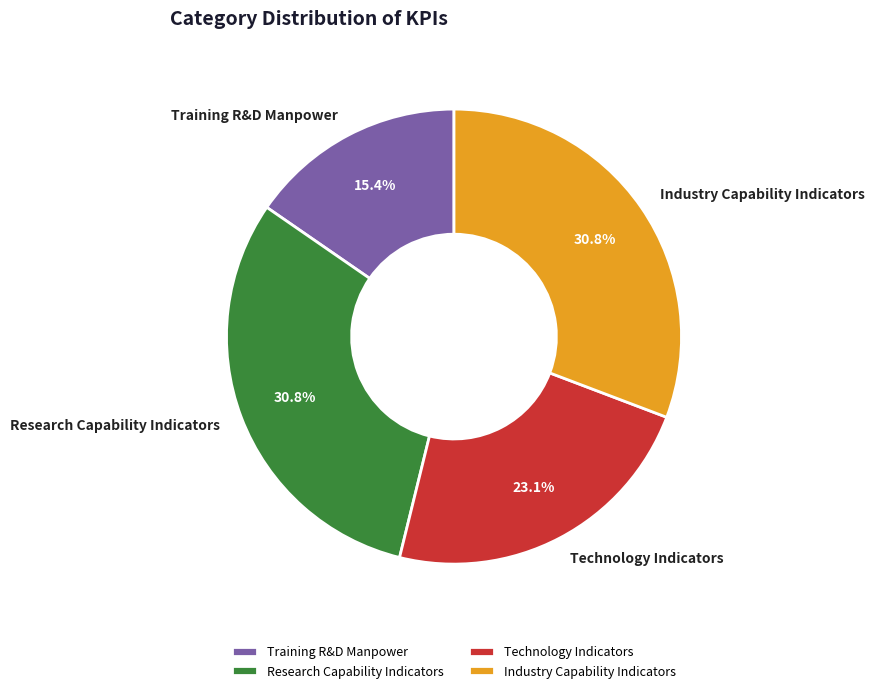

Which slice is the smallest?

Training R&D Manpower